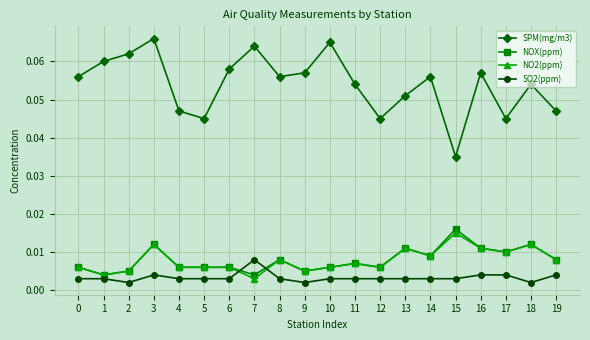

Which series has the largest total across all categories?

SPM(mg/m3)